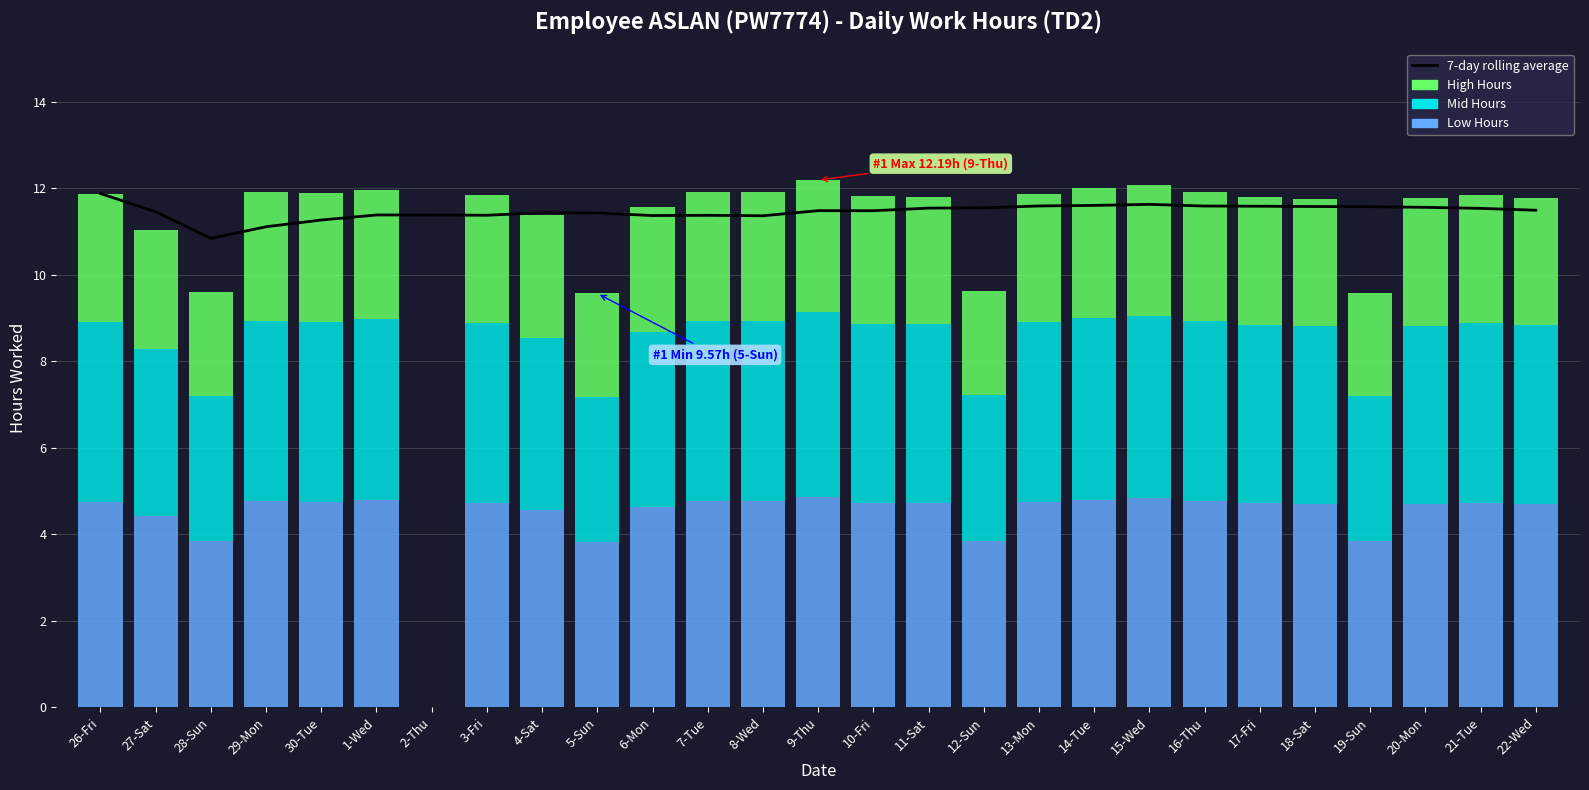

How many bars are there in total?

27